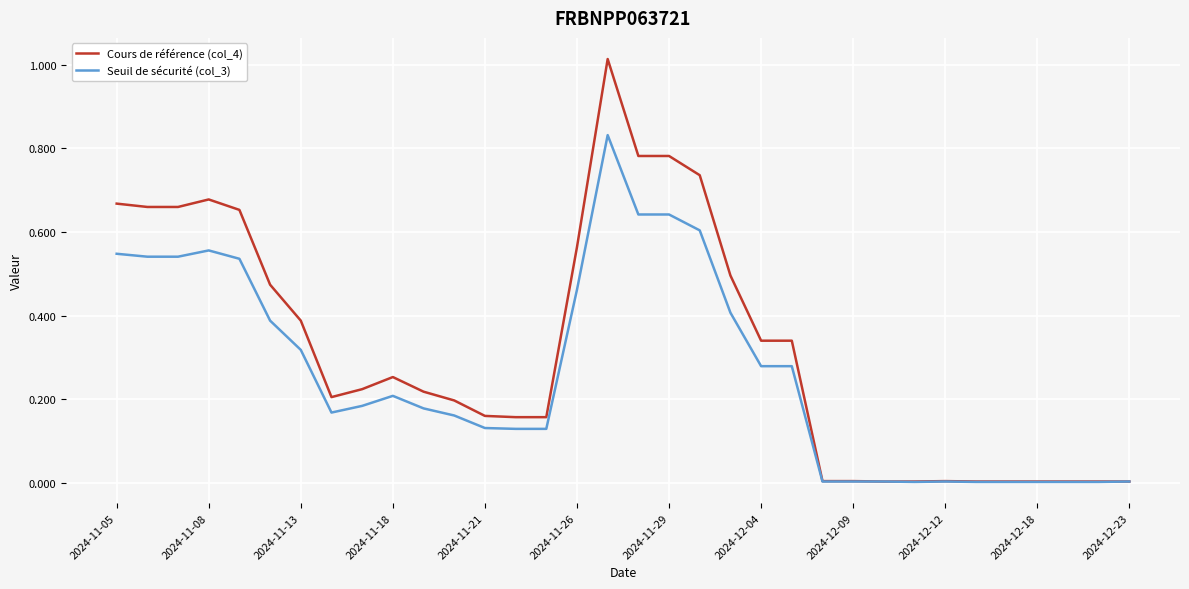

List the series in order of their overall mean, highest first.

Cours de référence (col_4), Seuil de sécurité (col_3)